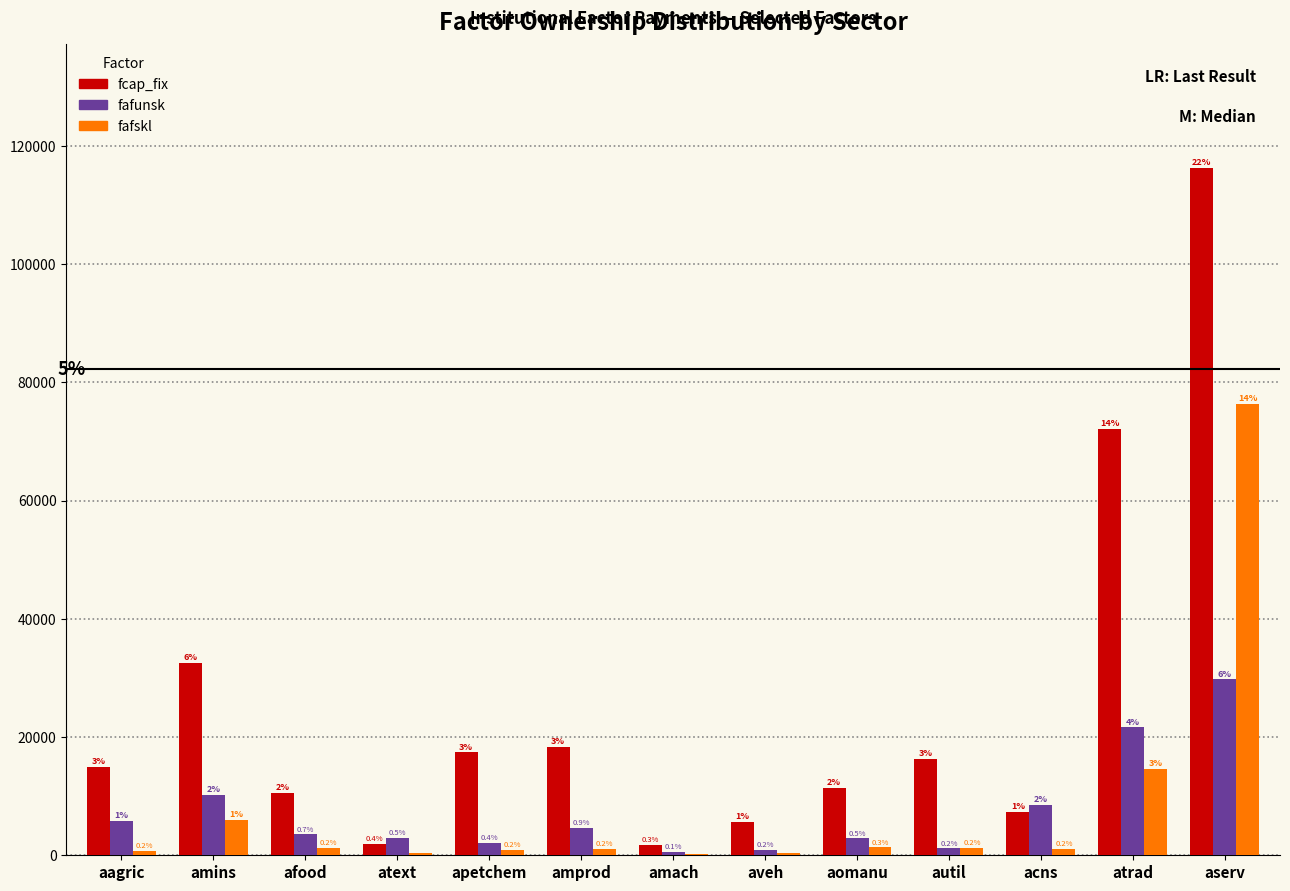

What are all the series names shown in the legend?

fcap_fix, fafunsk, fafskl